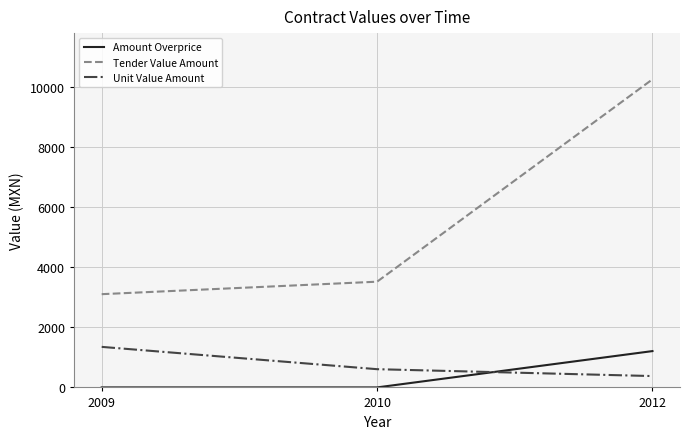

What is the maximum value shown in the chart?

10259.0